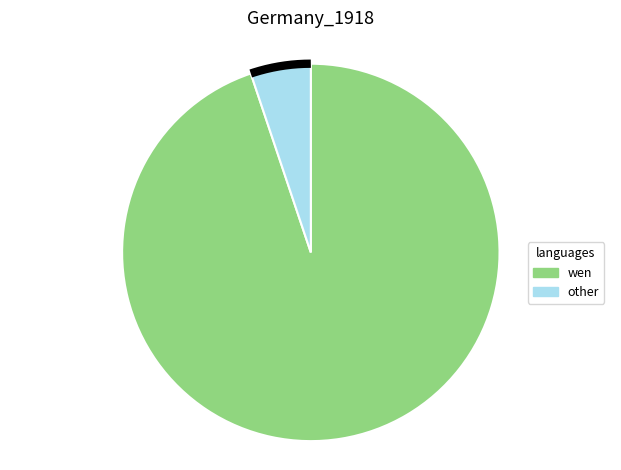

Is it true that Иные закупки товаров, работ и услуг is 1% of the pie?

False